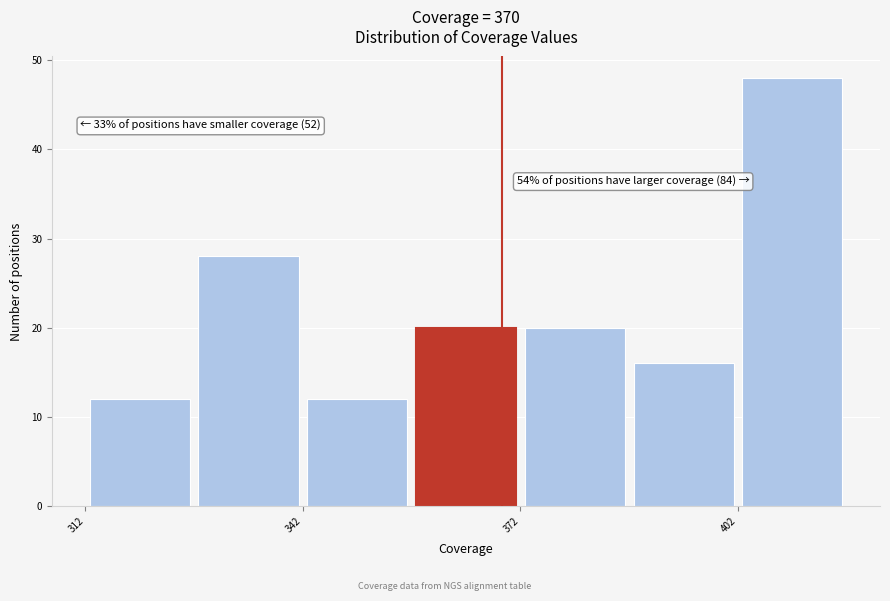

Read against the x-axis, roughly where is the centre of the tallest bar?

410